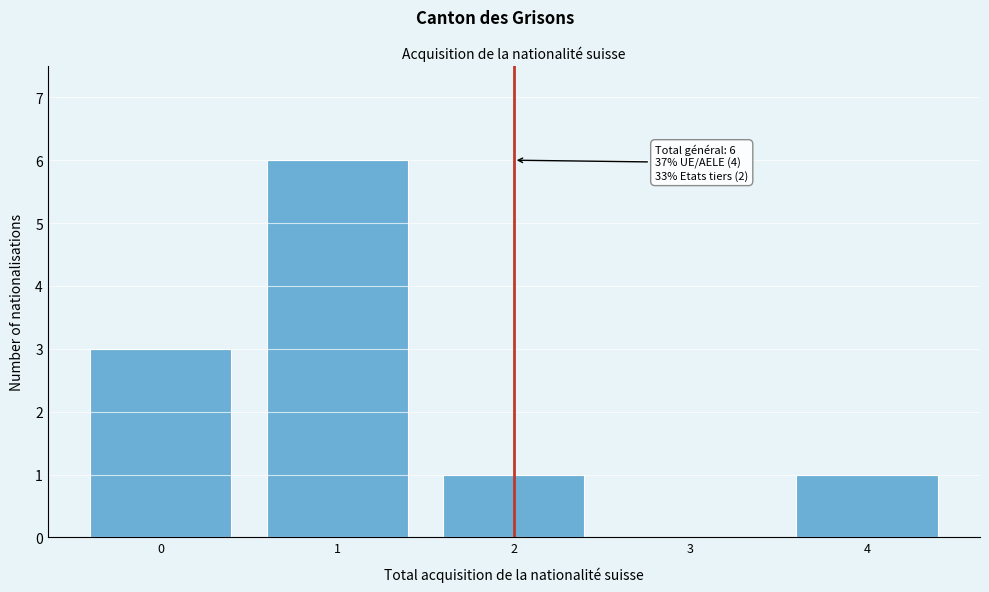

Over which range of the x-axis is the bar tallest?

0.5 to 1.5